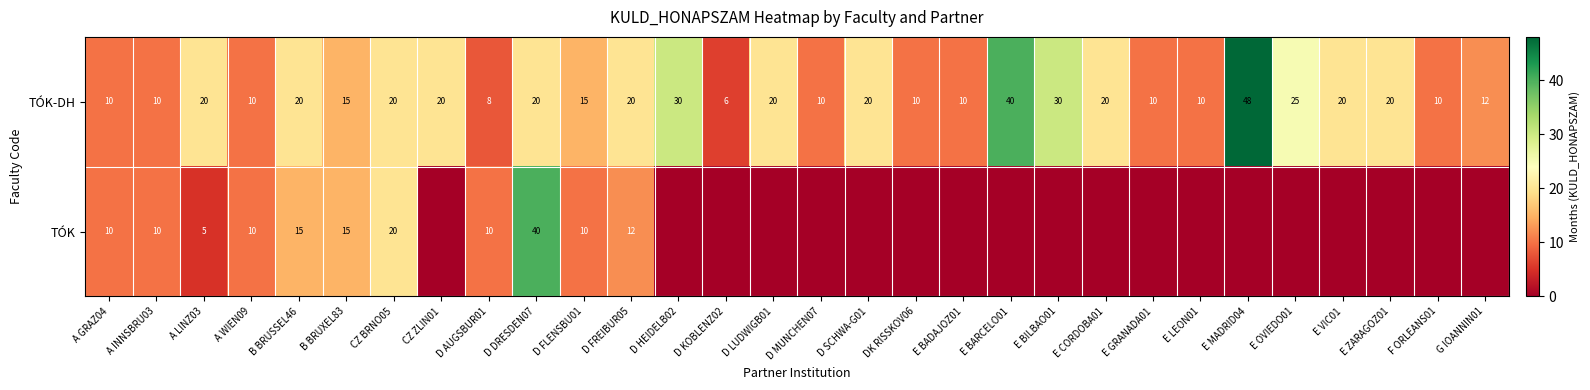

What value does the TÓK-DH series have at D KOBLENZ02?

6